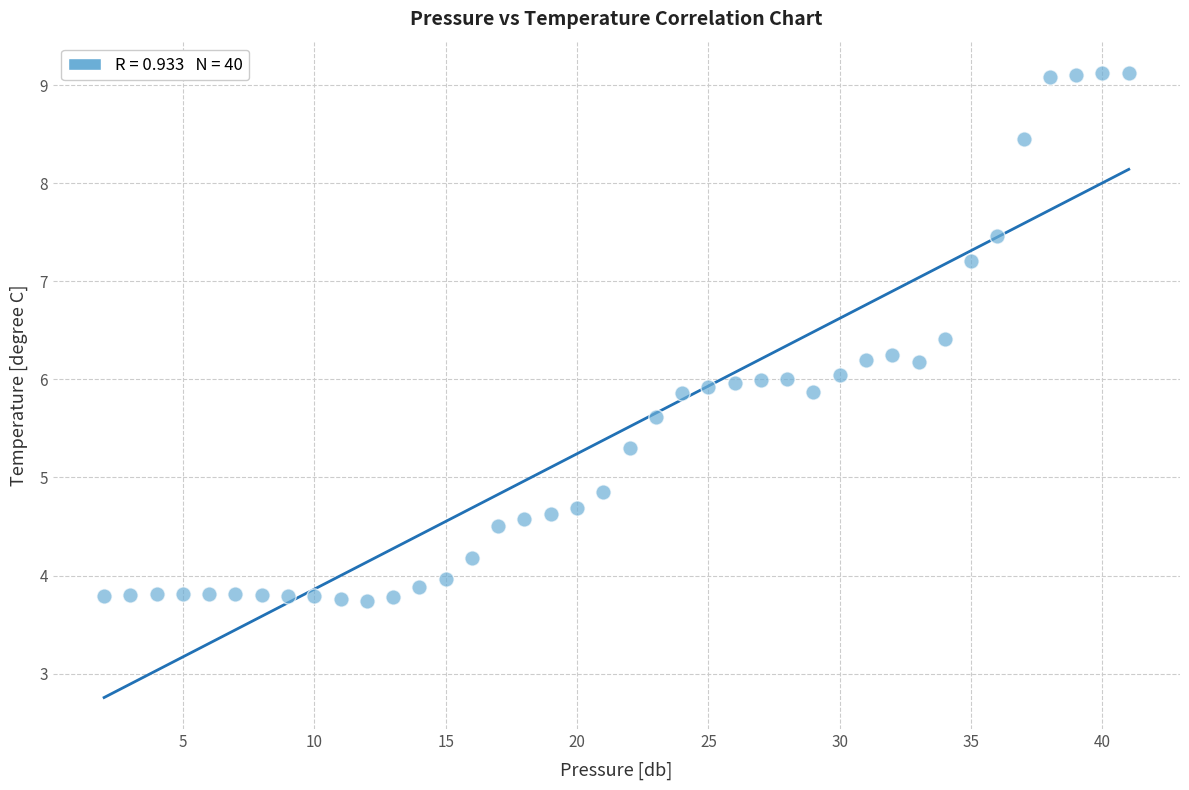

What is the range of Y values (max minus min)?

5.4